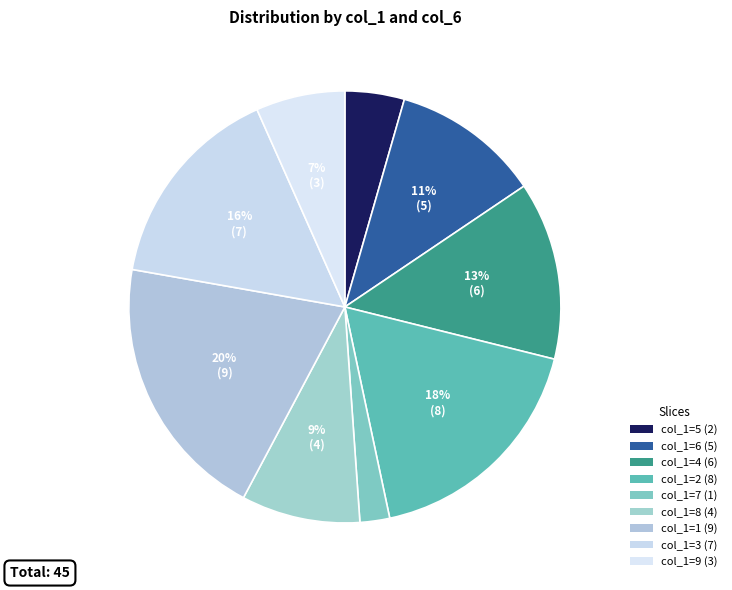

How many segments does this pie chart have?

9